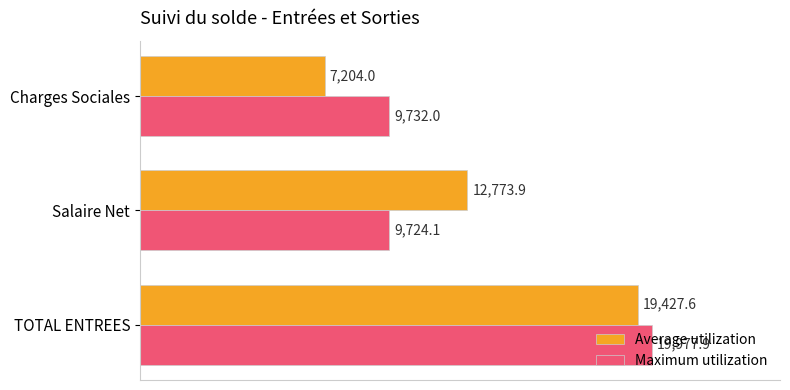

What is the lowest value of the Maximum utilization series?

9724.1